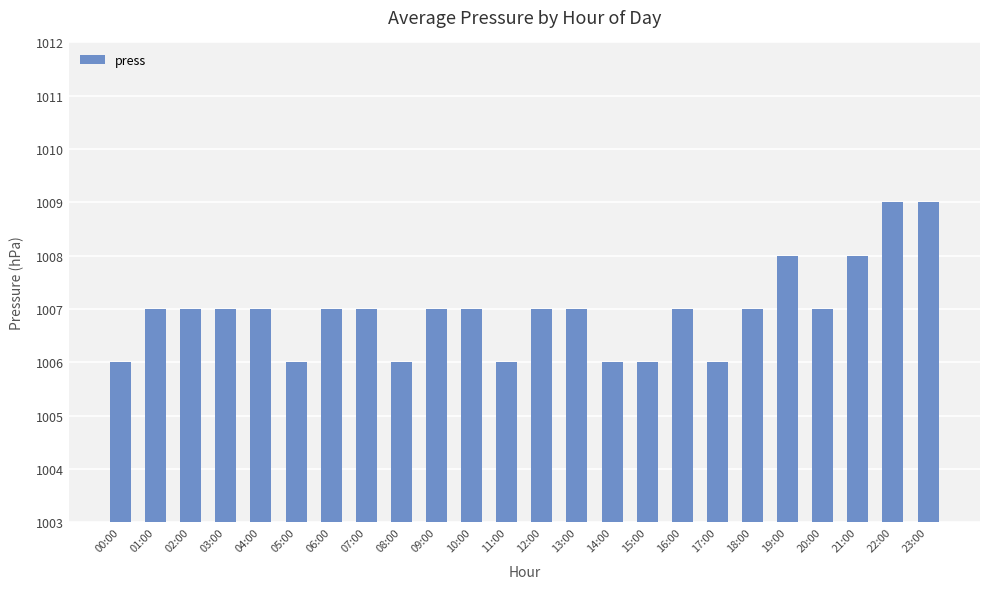

What is the change in value from 18:00 to 22:00?

+2